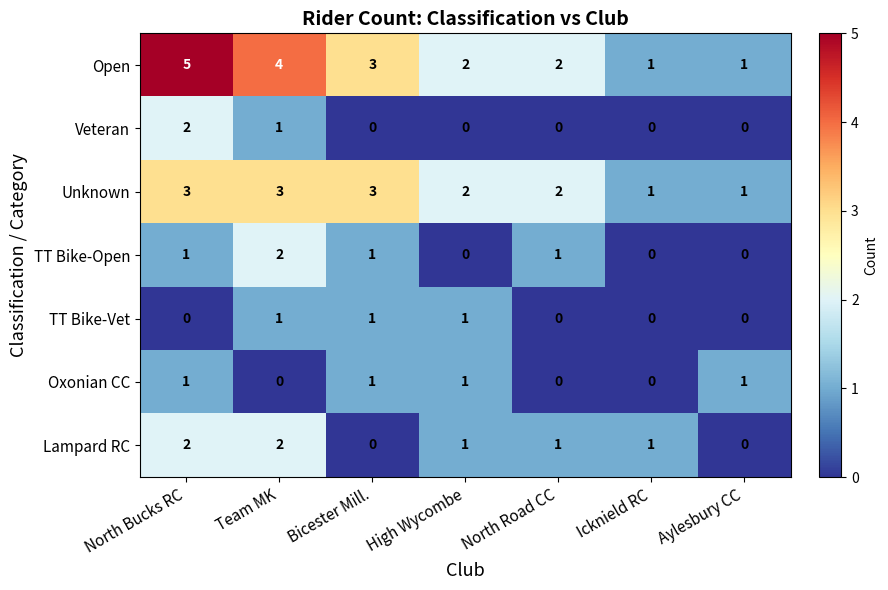

True or false: Veteran has a value of 1 at North Bucks RC.

False